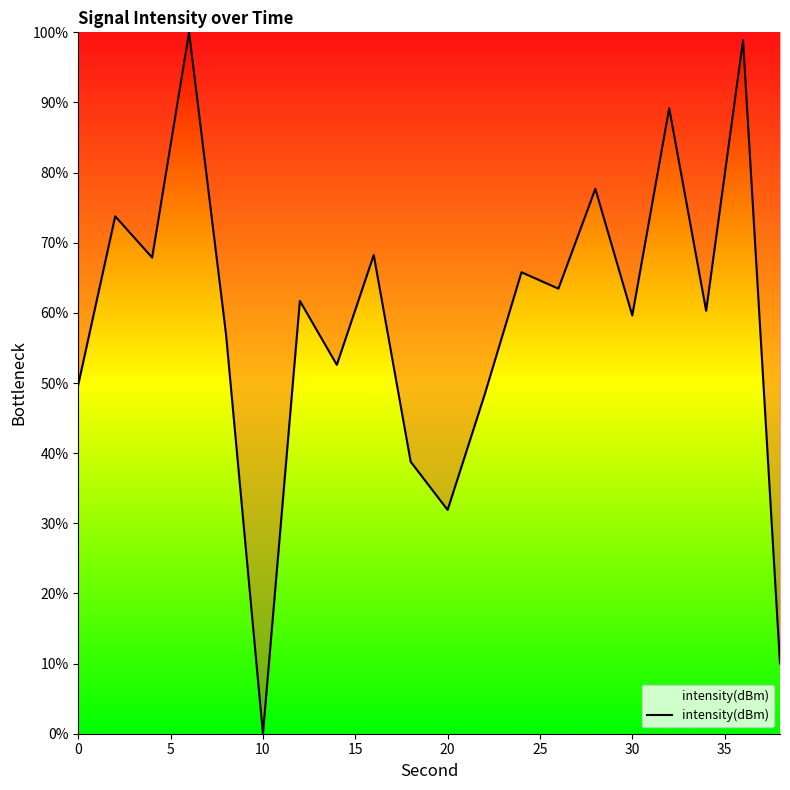

What is the difference between the maximum and minimum values?

100.0